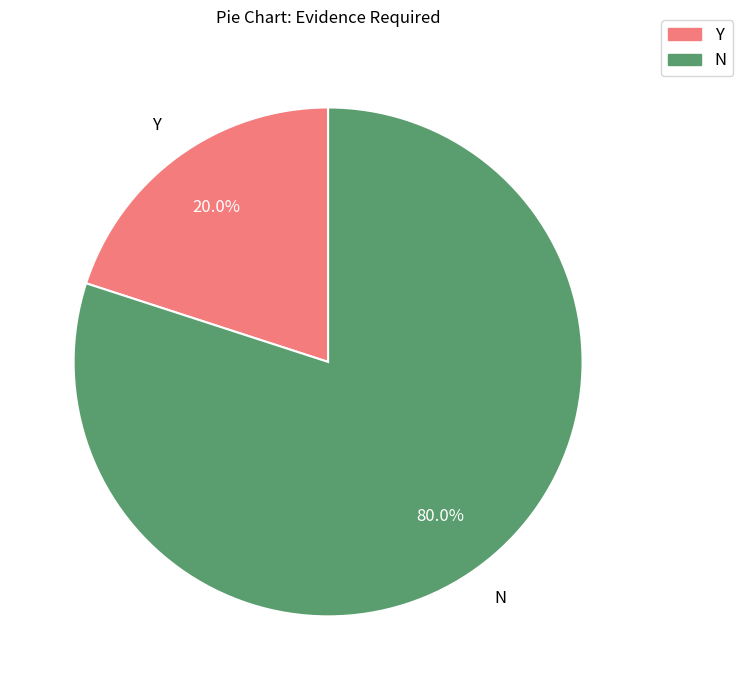

To the nearest percent, what is the average slice percentage?

50%